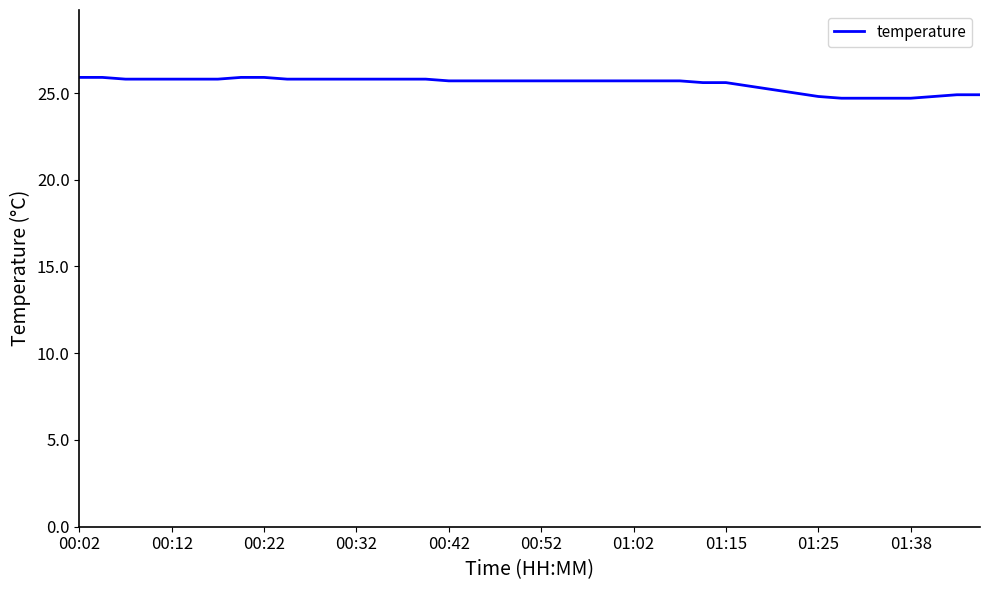

What is the maximum value shown in the chart?

25.9